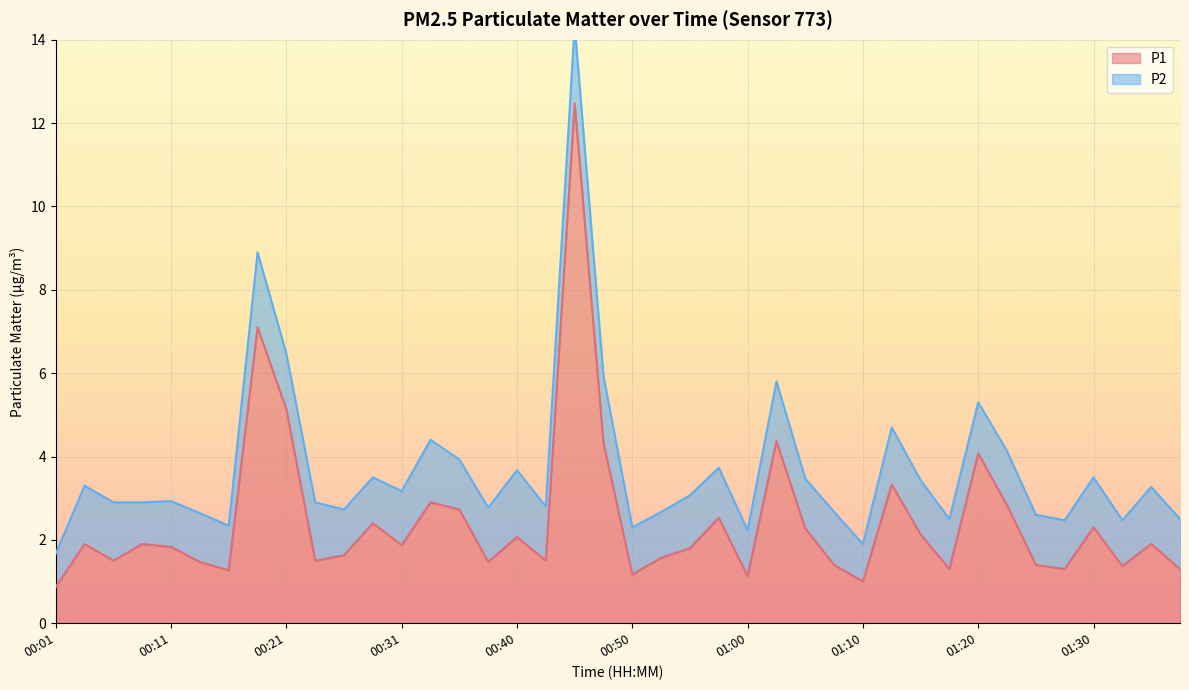

List the labels in order of value, smallest first.

00:01, 01:10, 01:00, 00:50, 00:16, 01:18, 01:28, 01:38, 01:33, 01:07, 01:25, 00:13, 00:38, 00:06, 00:23, 00:43, 00:53, 00:26, 00:55, 00:11, 00:31, 00:04, 00:09, 01:35, 00:40, 01:15, 01:05, 01:30, 00:28, 00:58, 00:35, 01:23, 00:33, 01:13, 01:20, 00:48, 01:02, 00:21, 00:18, 00:45